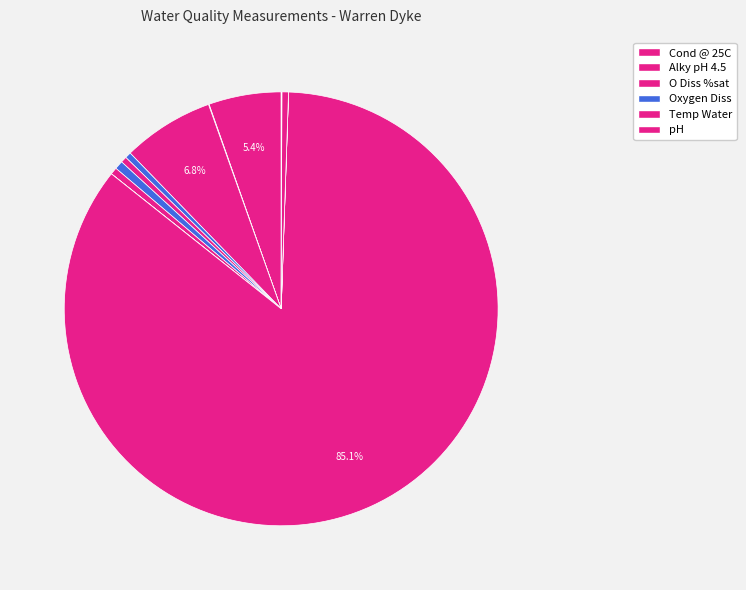

Which slice is the largest?

Cond @ 25C